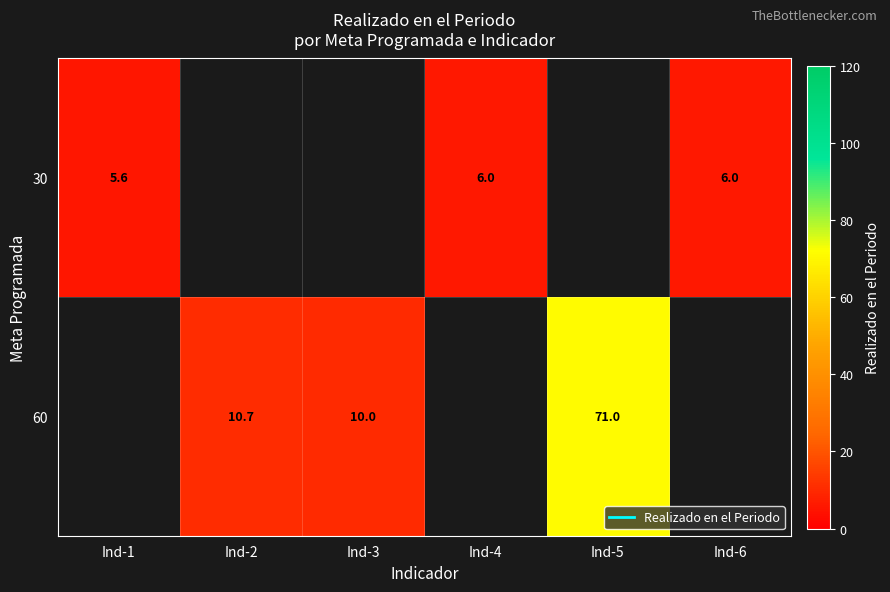

What is the approximate value of row_0 at Ind-6?

6.0